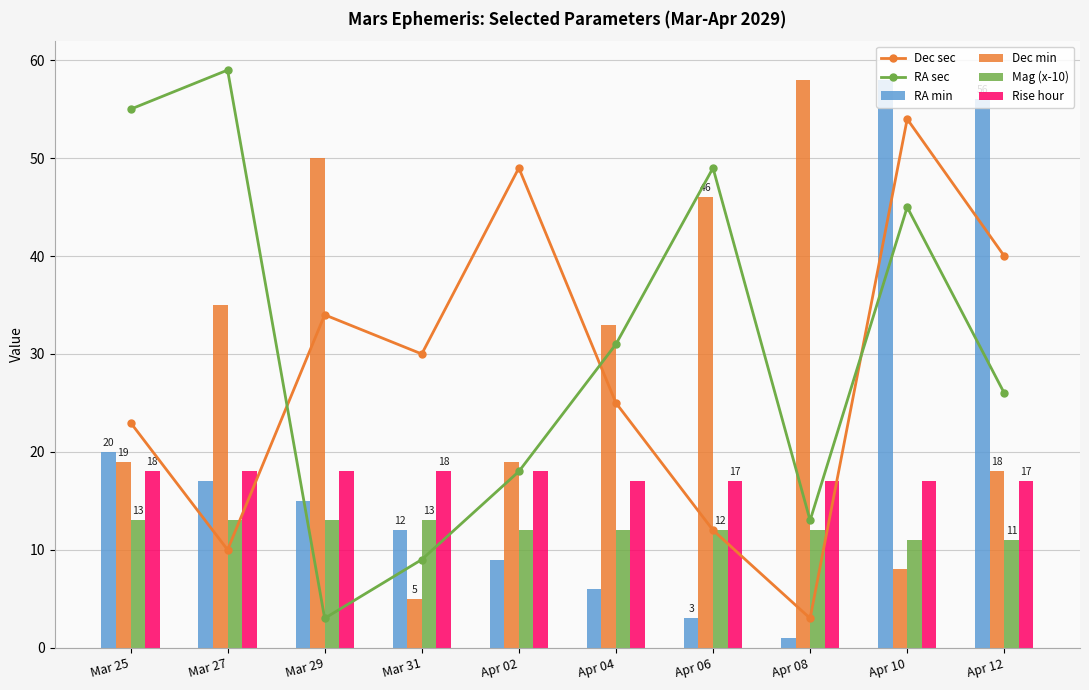

What is the label of the 3rd bar from the right?

Apr 08